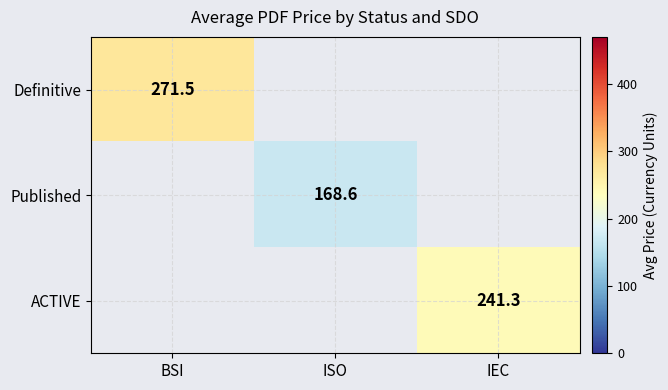

The value of Definitive at BSI is 176.9. True or false?

False